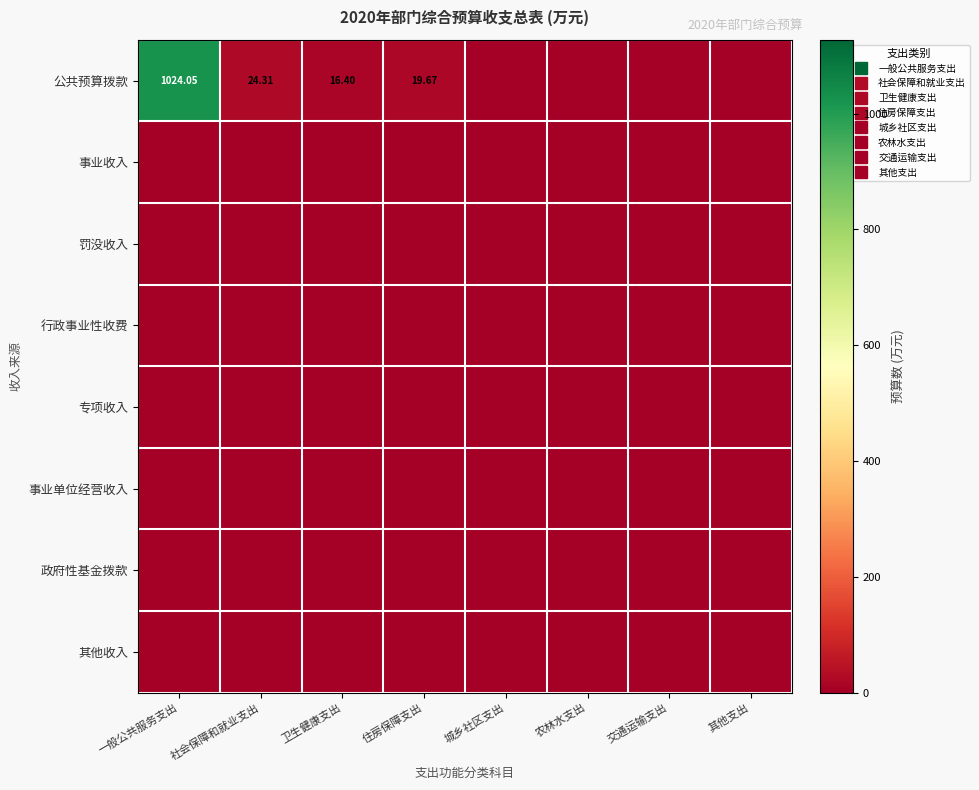

Where is 其他收入 nearest to the value 0?

一般公共服务支出